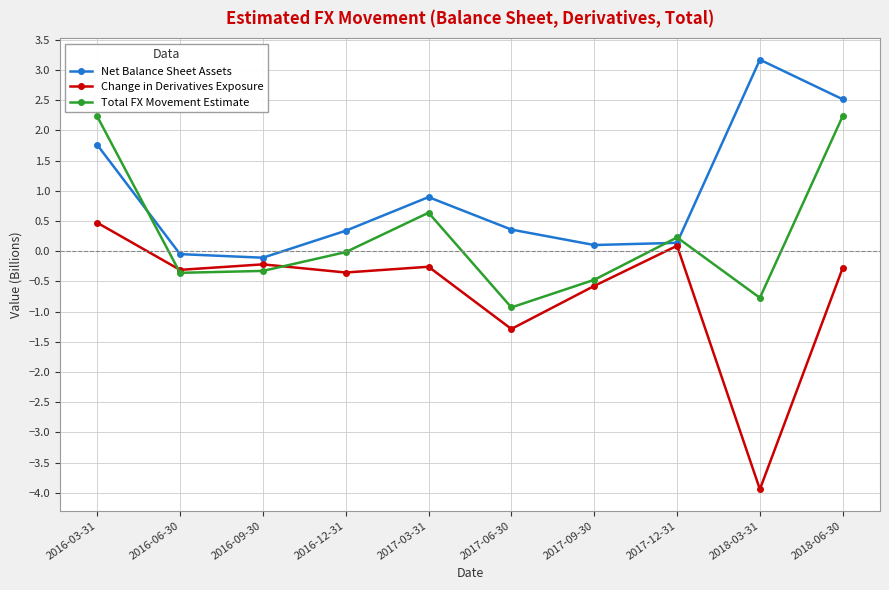

How many interior local peaks does the Net Balance Sheet Assets series have?

2